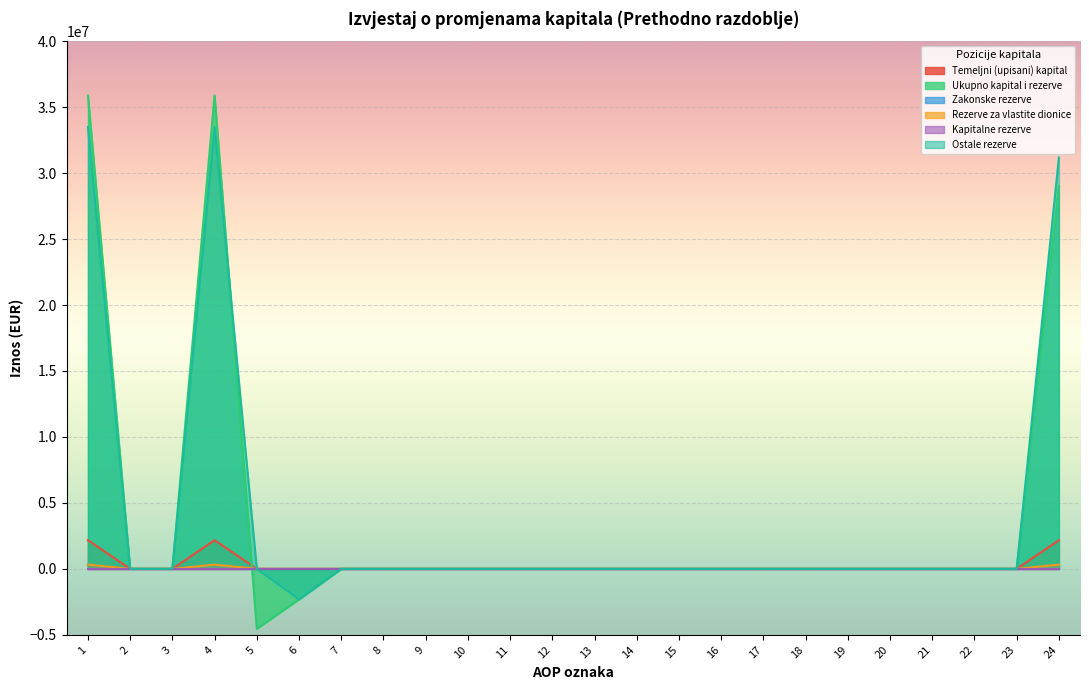

How many values in Rezerve za vlastite dionice are above zero?

3